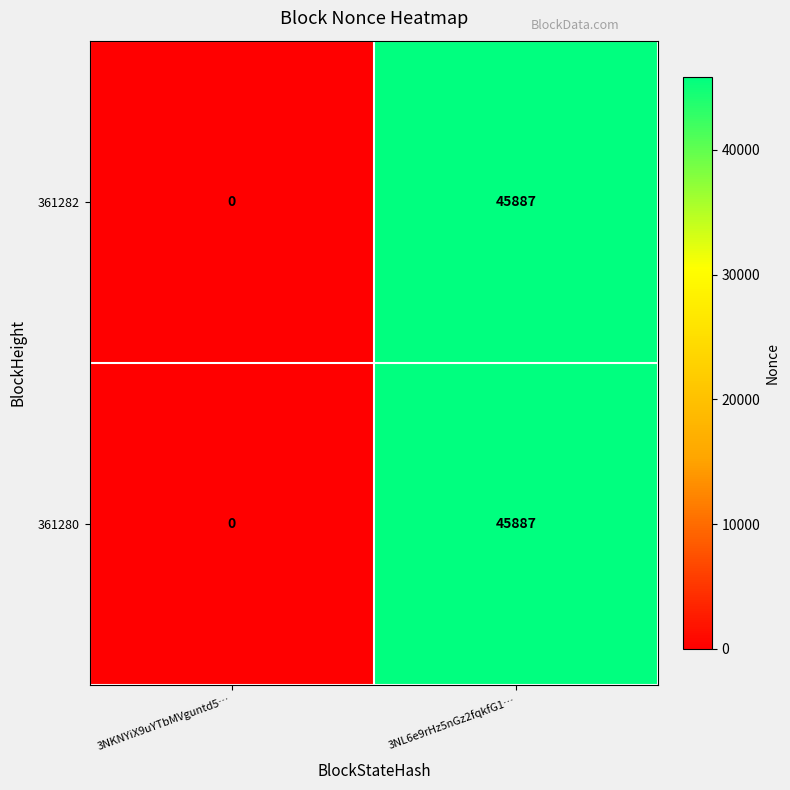

Reading right to left, extract all data points from this chart.

361282: 45887	0
361280: 45887	0